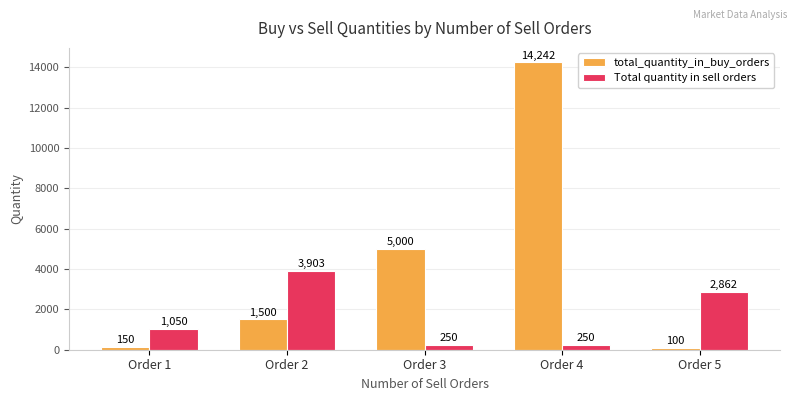

True or false: Total quantity in sell orders has a value of 4663 at Order 5.

False